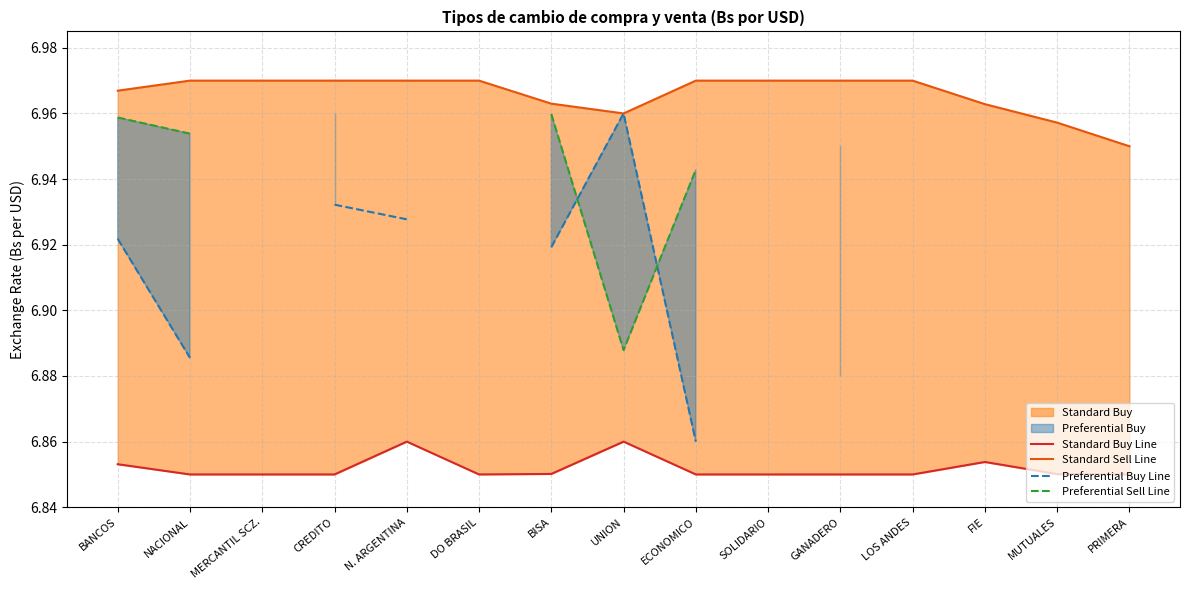

The value of Standard Buy Line at MERCANTIL SCZ. is 3.3. True or false?

False